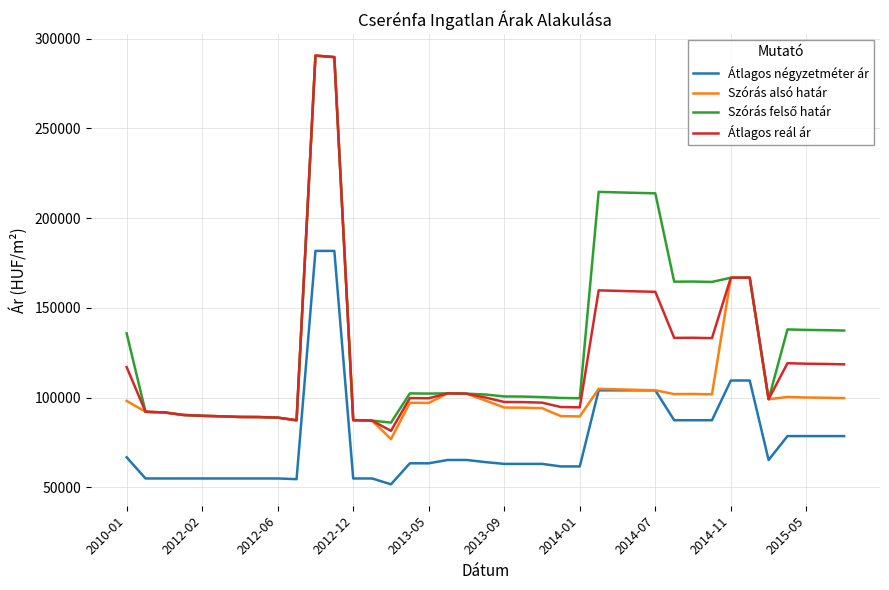

Which series has the largest range (max minus min)?

Szórás alsó határ